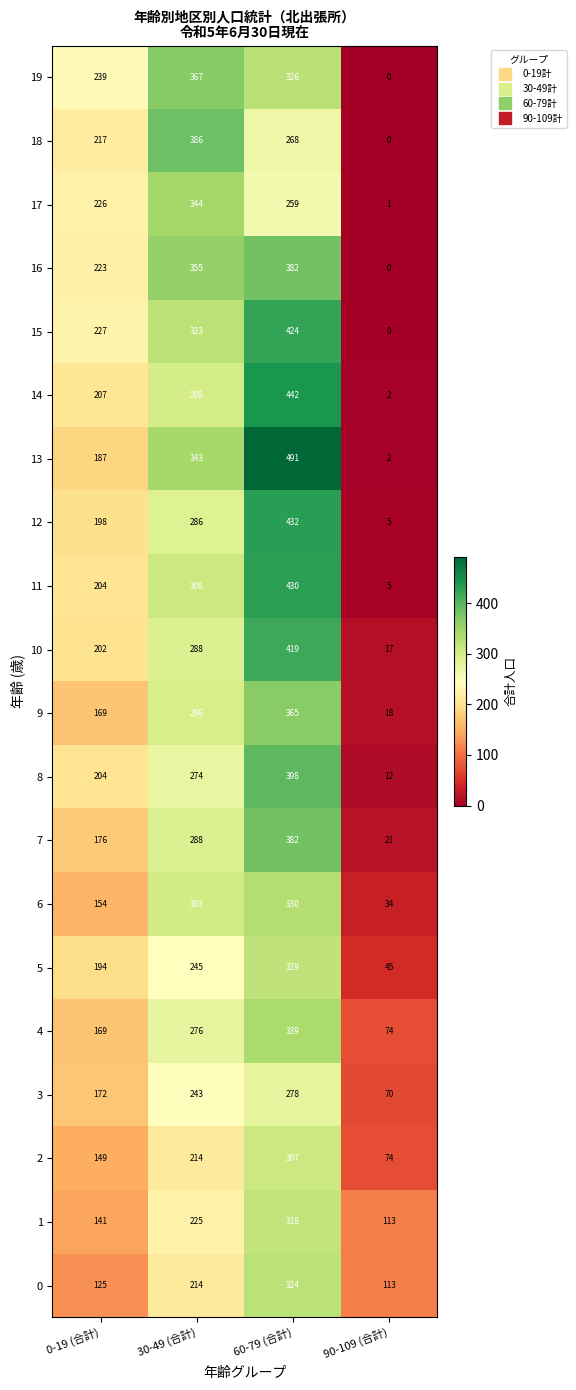

What is the spread (max minus min) of values at 30-49 (合計)?

172